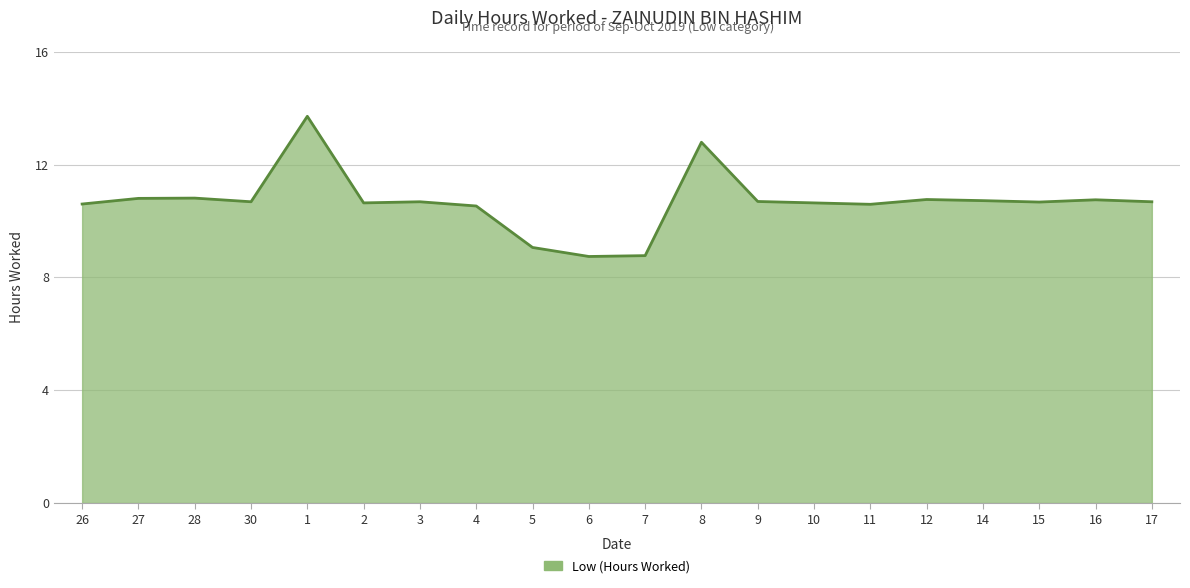

Approximately how many times larger is the value at 16 compared to 14?

1.0